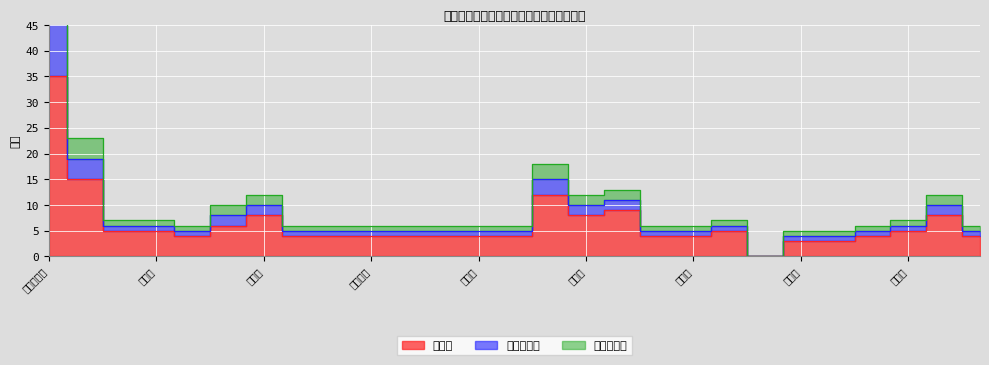

True or false: 学校薬剤師 and 学校歯科医 cross at least once.

False